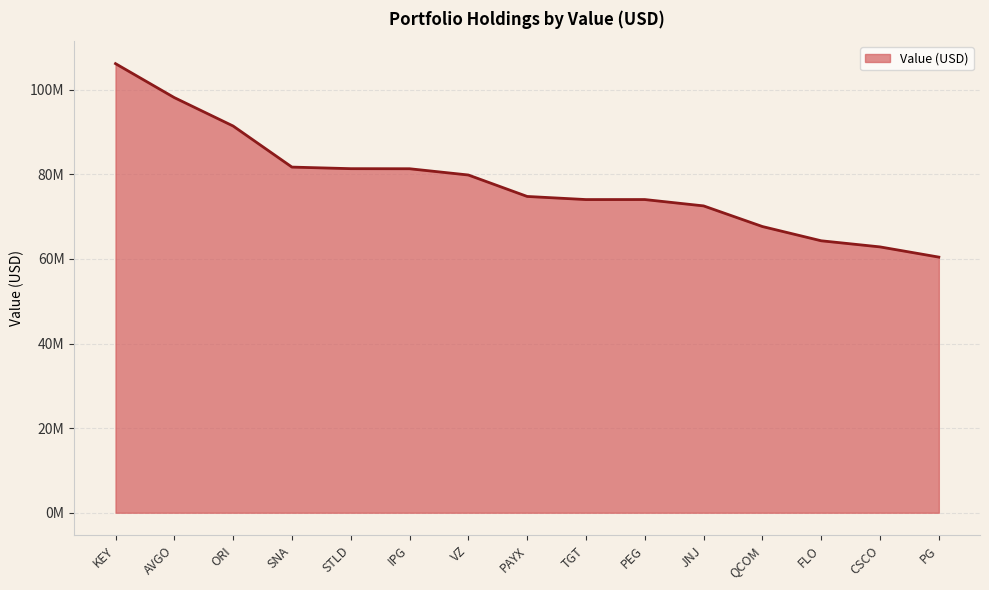

Reading left to right, list all the values displayed in this chart.

106174000	98144000	91426000	81715000	81343000	81325000	79845000	74776000	74038000	74043000	72541000	67663000	64294000	62847000	60433000